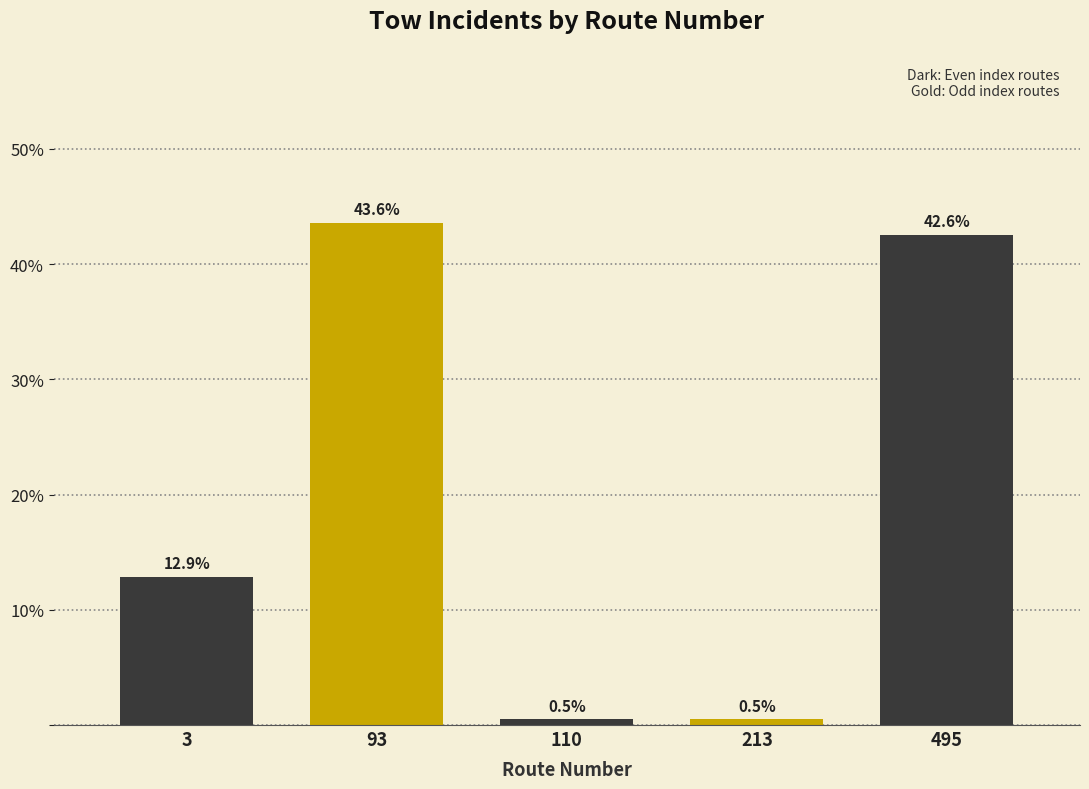

Reading left to right, list all the values displayed in this chart.

3=12.9	93=43.6	110=0.5	213=0.5	495=42.6